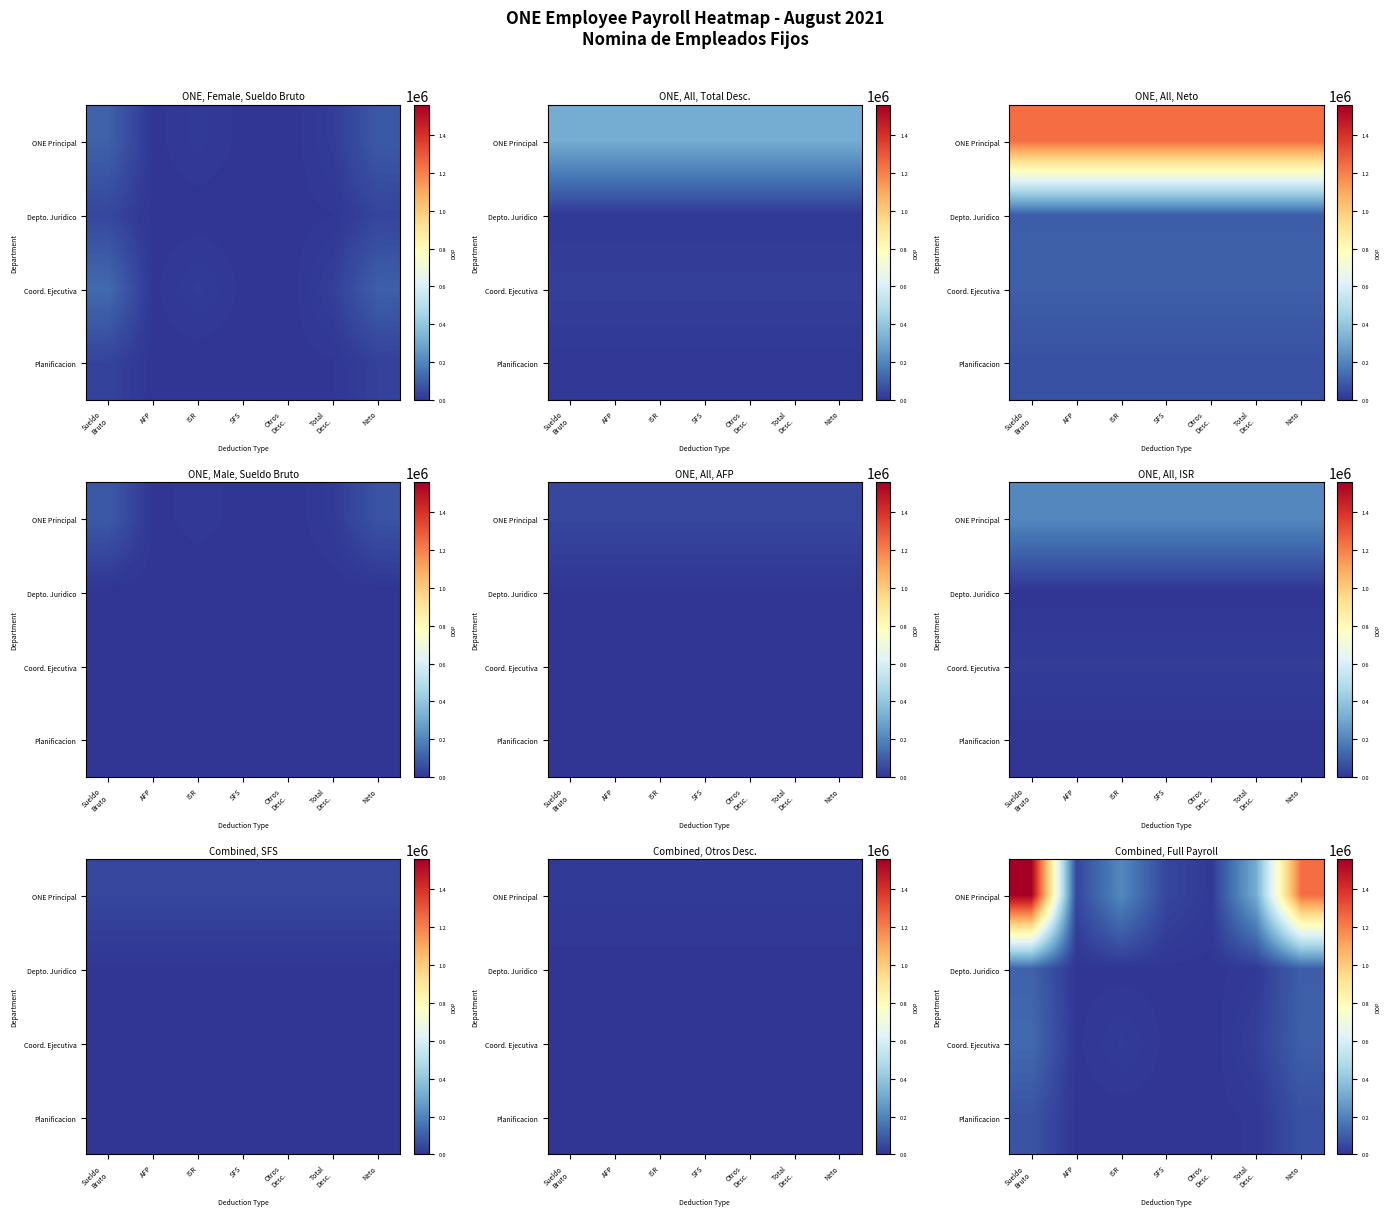

What is the difference between the highest and lowest values at Otros
Desc.?

13854.8